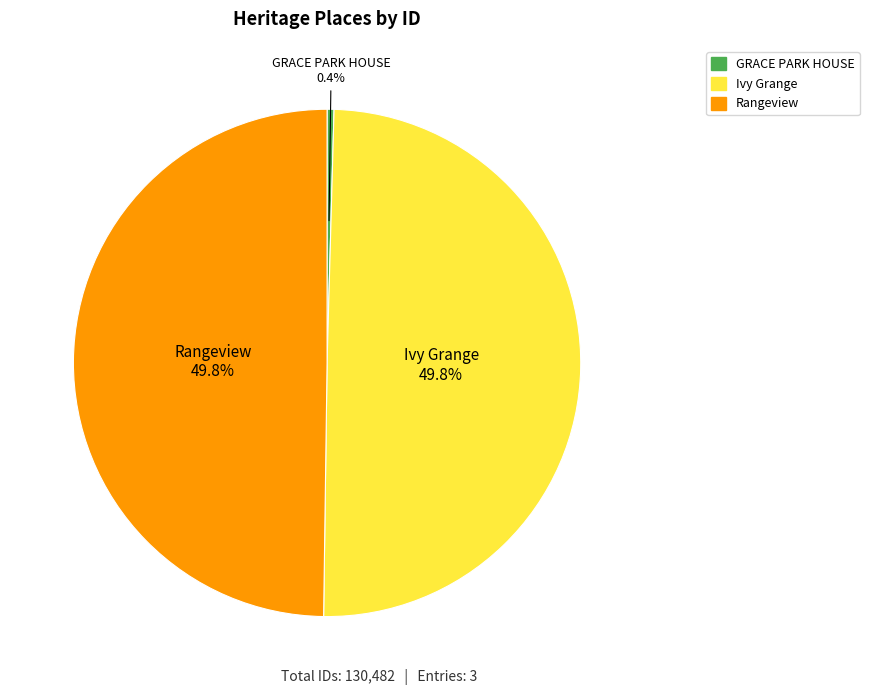

How many slices are in this pie chart?

3